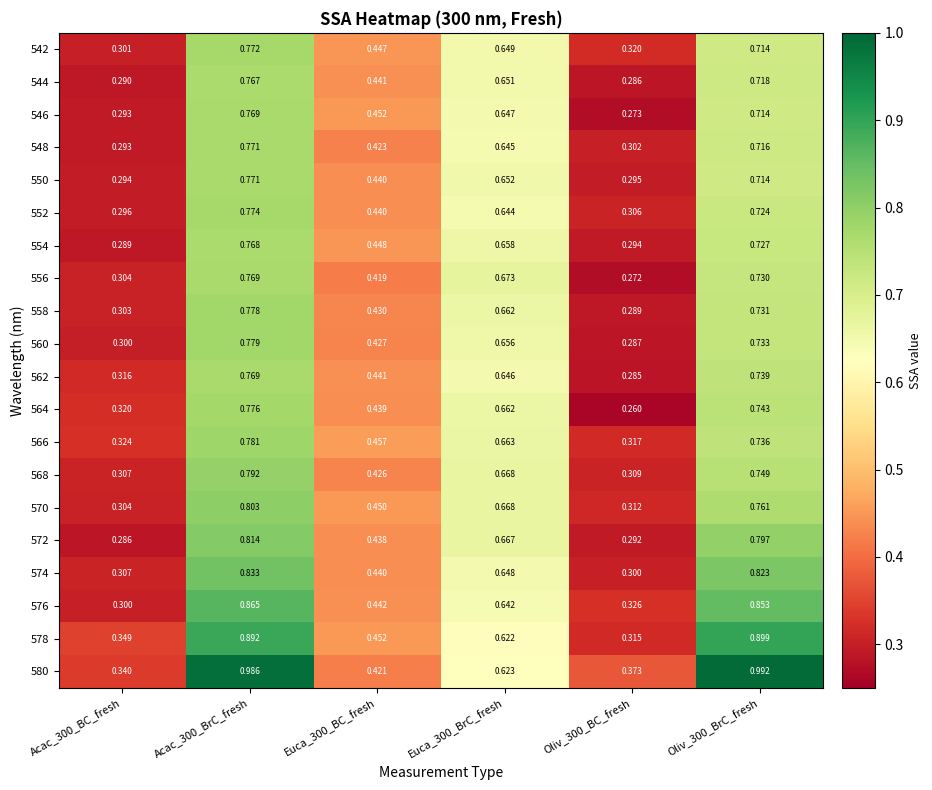

Reading right to left, what are all the values shown in this chart?

580: Oliv_300_BrC_fresh=1.0	Oliv_300_BC_fresh=0.4	Euca_300_BrC_fresh=0.6	Euca_300_BC_fresh=0.4	Acac_300_BrC_fresh=1.0	Acac_300_BC_fresh=0.3
578: Oliv_300_BrC_fresh=0.9	Oliv_300_BC_fresh=0.3	Euca_300_BrC_fresh=0.6	Euca_300_BC_fresh=0.5	Acac_300_BrC_fresh=0.9	Acac_300_BC_fresh=0.3
576: Oliv_300_BrC_fresh=0.9	Oliv_300_BC_fresh=0.3	Euca_300_BrC_fresh=0.6	Euca_300_BC_fresh=0.4	Acac_300_BrC_fresh=0.9	Acac_300_BC_fresh=0.3
574: Oliv_300_BrC_fresh=0.8	Oliv_300_BC_fresh=0.3	Euca_300_BrC_fresh=0.6	Euca_300_BC_fresh=0.4	Acac_300_BrC_fresh=0.8	Acac_300_BC_fresh=0.3
572: Oliv_300_BrC_fresh=0.8	Oliv_300_BC_fresh=0.3	Euca_300_BrC_fresh=0.7	Euca_300_BC_fresh=0.4	Acac_300_BrC_fresh=0.8	Acac_300_BC_fresh=0.3
570: Oliv_300_BrC_fresh=0.8	Oliv_300_BC_fresh=0.3	Euca_300_BrC_fresh=0.7	Euca_300_BC_fresh=0.5	Acac_300_BrC_fresh=0.8	Acac_300_BC_fresh=0.3
568: Oliv_300_BrC_fresh=0.7	Oliv_300_BC_fresh=0.3	Euca_300_BrC_fresh=0.7	Euca_300_BC_fresh=0.4	Acac_300_BrC_fresh=0.8	Acac_300_BC_fresh=0.3
566: Oliv_300_BrC_fresh=0.7	Oliv_300_BC_fresh=0.3	Euca_300_BrC_fresh=0.7	Euca_300_BC_fresh=0.5	Acac_300_BrC_fresh=0.8	Acac_300_BC_fresh=0.3
564: Oliv_300_BrC_fresh=0.7	Oliv_300_BC_fresh=0.3	Euca_300_BrC_fresh=0.7	Euca_300_BC_fresh=0.4	Acac_300_BrC_fresh=0.8	Acac_300_BC_fresh=0.3
562: Oliv_300_BrC_fresh=0.7	Oliv_300_BC_fresh=0.3	Euca_300_BrC_fresh=0.6	Euca_300_BC_fresh=0.4	Acac_300_BrC_fresh=0.8	Acac_300_BC_fresh=0.3
560: Oliv_300_BrC_fresh=0.7	Oliv_300_BC_fresh=0.3	Euca_300_BrC_fresh=0.7	Euca_300_BC_fresh=0.4	Acac_300_BrC_fresh=0.8	Acac_300_BC_fresh=0.3
558: Oliv_300_BrC_fresh=0.7	Oliv_300_BC_fresh=0.3	Euca_300_BrC_fresh=0.7	Euca_300_BC_fresh=0.4	Acac_300_BrC_fresh=0.8	Acac_300_BC_fresh=0.3
556: Oliv_300_BrC_fresh=0.7	Oliv_300_BC_fresh=0.3	Euca_300_BrC_fresh=0.7	Euca_300_BC_fresh=0.4	Acac_300_BrC_fresh=0.8	Acac_300_BC_fresh=0.3
554: Oliv_300_BrC_fresh=0.7	Oliv_300_BC_fresh=0.3	Euca_300_BrC_fresh=0.7	Euca_300_BC_fresh=0.4	Acac_300_BrC_fresh=0.8	Acac_300_BC_fresh=0.3
552: Oliv_300_BrC_fresh=0.7	Oliv_300_BC_fresh=0.3	Euca_300_BrC_fresh=0.6	Euca_300_BC_fresh=0.4	Acac_300_BrC_fresh=0.8	Acac_300_BC_fresh=0.3
550: Oliv_300_BrC_fresh=0.7	Oliv_300_BC_fresh=0.3	Euca_300_BrC_fresh=0.7	Euca_300_BC_fresh=0.4	Acac_300_BrC_fresh=0.8	Acac_300_BC_fresh=0.3
548: Oliv_300_BrC_fresh=0.7	Oliv_300_BC_fresh=0.3	Euca_300_BrC_fresh=0.6	Euca_300_BC_fresh=0.4	Acac_300_BrC_fresh=0.8	Acac_300_BC_fresh=0.3
546: Oliv_300_BrC_fresh=0.7	Oliv_300_BC_fresh=0.3	Euca_300_BrC_fresh=0.6	Euca_300_BC_fresh=0.5	Acac_300_BrC_fresh=0.8	Acac_300_BC_fresh=0.3
544: Oliv_300_BrC_fresh=0.7	Oliv_300_BC_fresh=0.3	Euca_300_BrC_fresh=0.7	Euca_300_BC_fresh=0.4	Acac_300_BrC_fresh=0.8	Acac_300_BC_fresh=0.3
542: Oliv_300_BrC_fresh=0.7	Oliv_300_BC_fresh=0.3	Euca_300_BrC_fresh=0.6	Euca_300_BC_fresh=0.4	Acac_300_BrC_fresh=0.8	Acac_300_BC_fresh=0.3